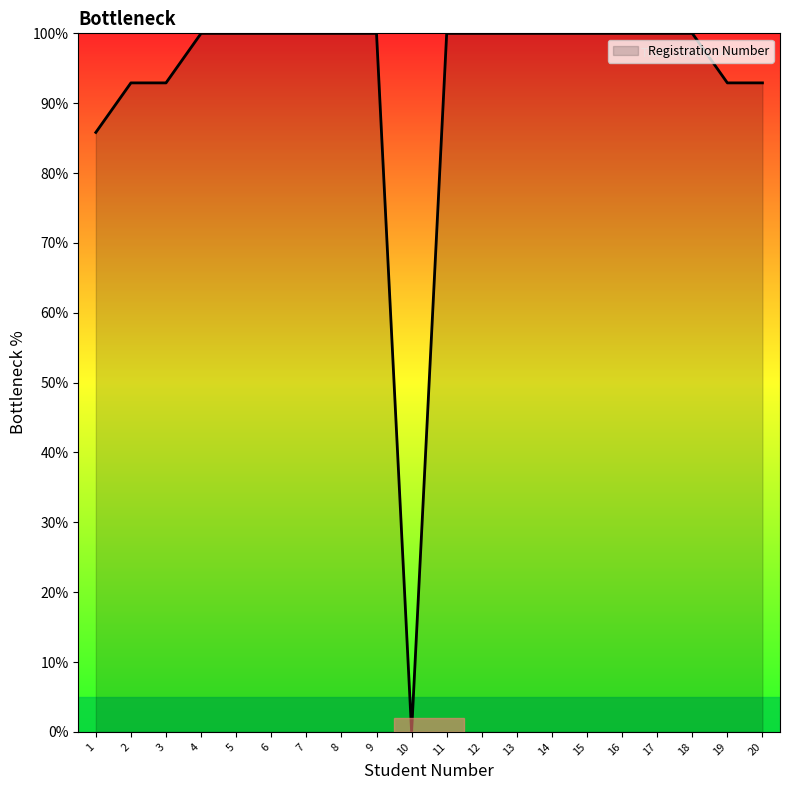

How many distinct data groups are displayed?

1